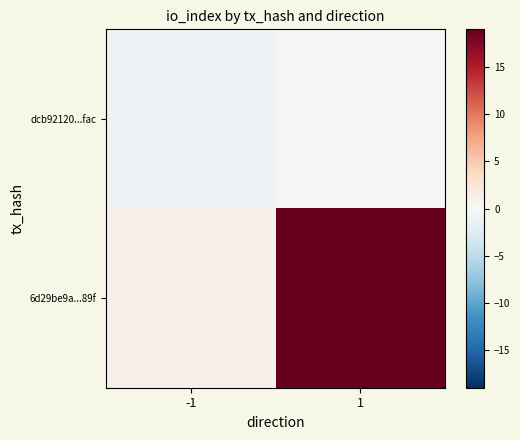

Rank the series by their average value, from highest to lowest.

6d29be9a...89f, dcb92120...fac